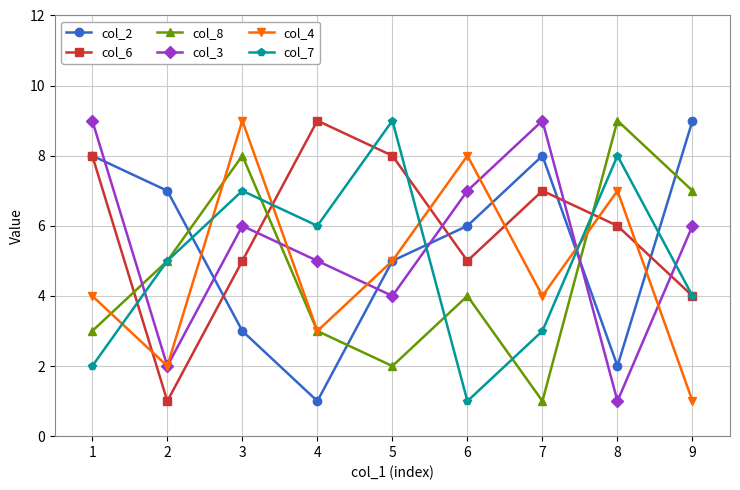

The value of col_6 at 1 is 8. True or false?

True